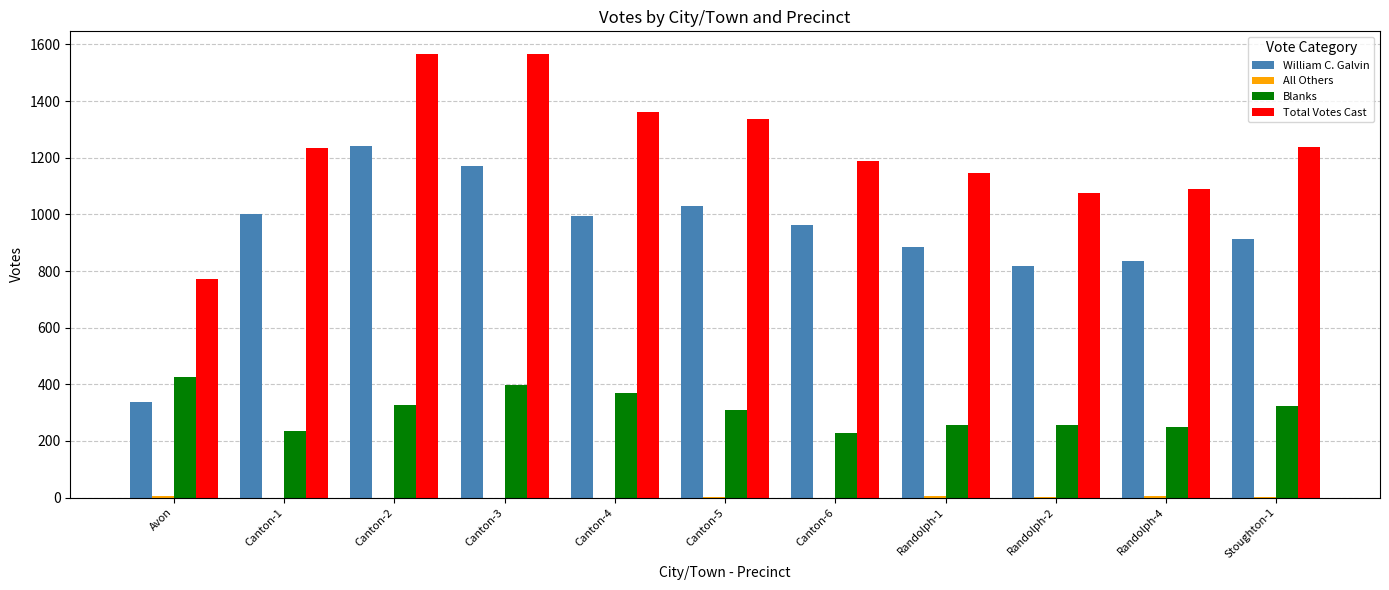

Is the value of Blanks at Randolph-2 greater than the value of William C. Galvin at Canton-1?

No